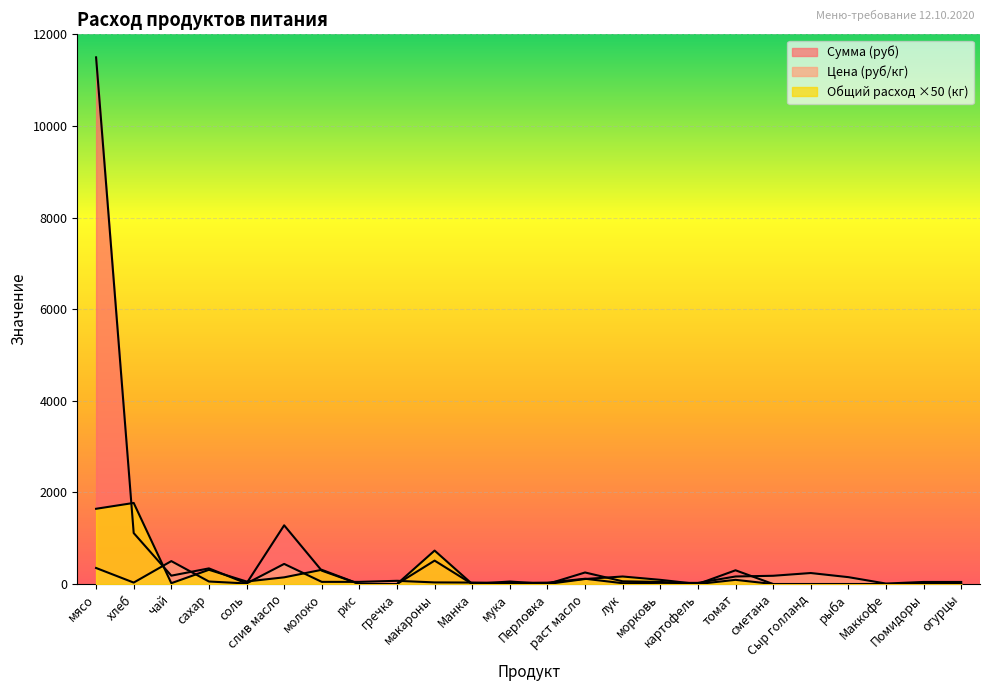

Rank the categories by Цена (руб/кг) value from highest to lowest.

чай, слив масло, мясо, Сыр голланд, сметана, томат, рыба, раст масло, гречка, сахар, молоко, рис, Помидоры, огурцы, макароны, Манка, хлеб, Перловка, морковь, картофель, мука, лук, соль, Маккофе